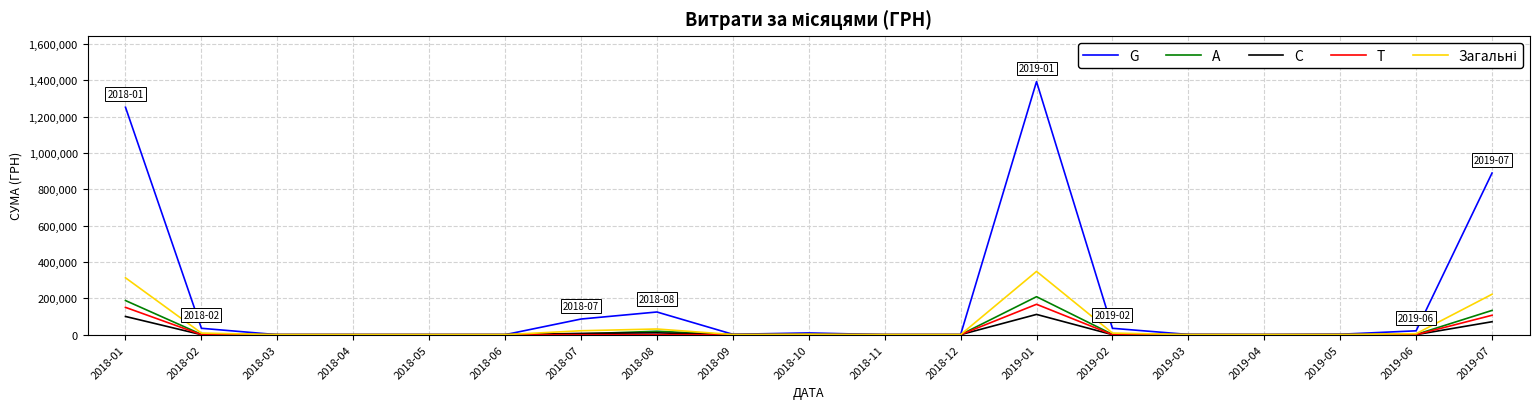

What is the sum of all G values?

3850148.6